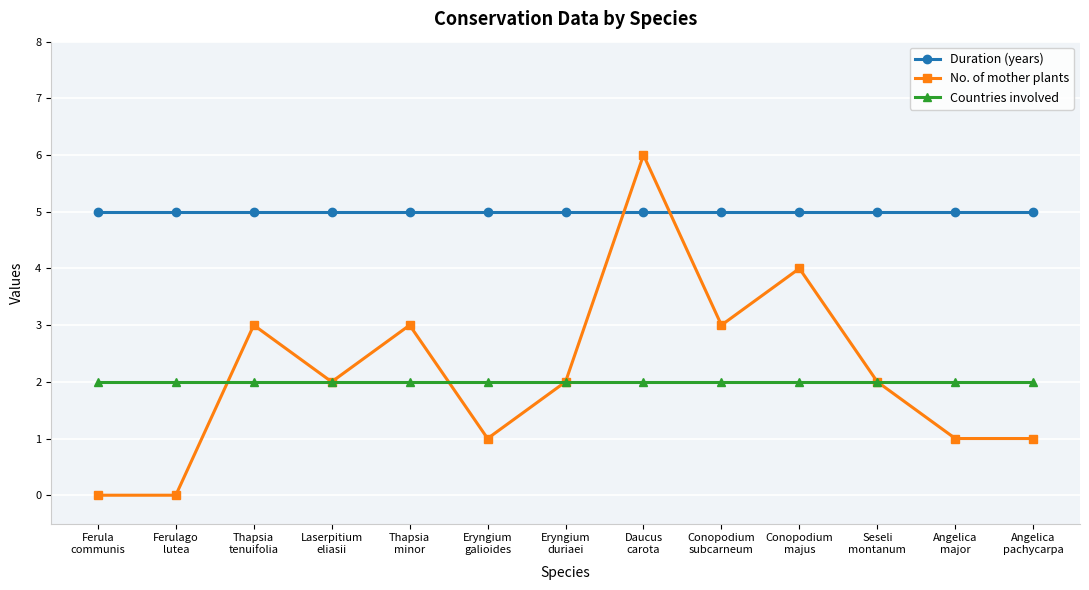

Is it true that Duration (years) equals 8 at Conopodium
majus?

False